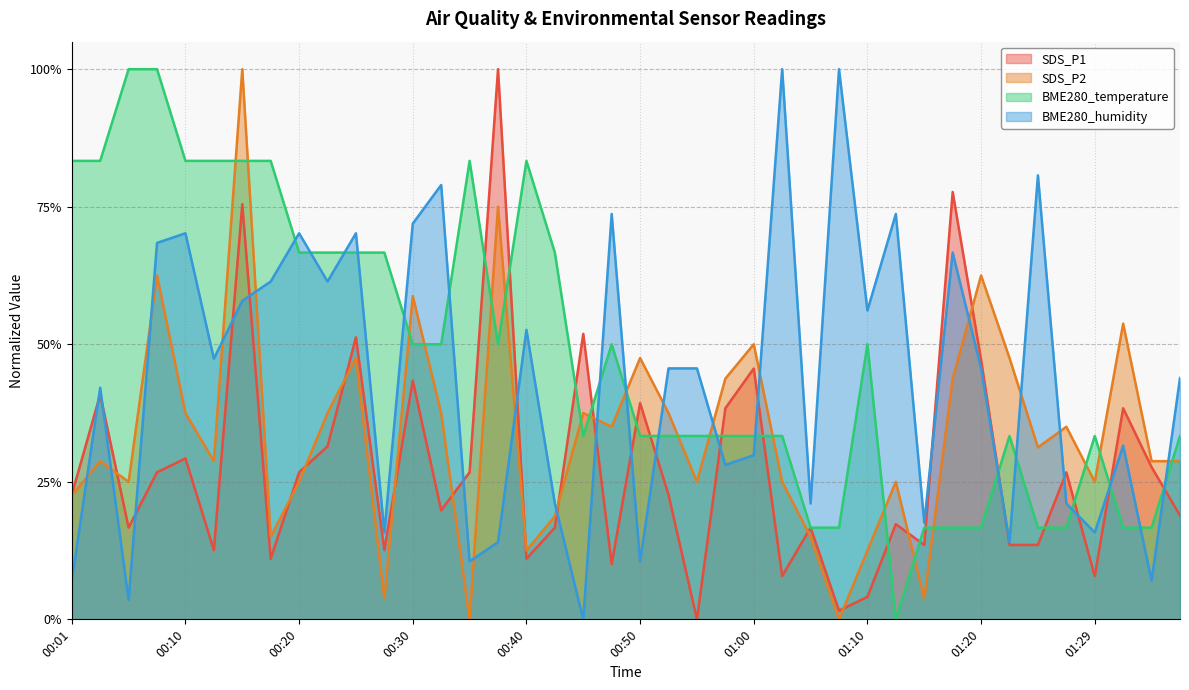

What is the average value of the BME280_humidity series?

0.4